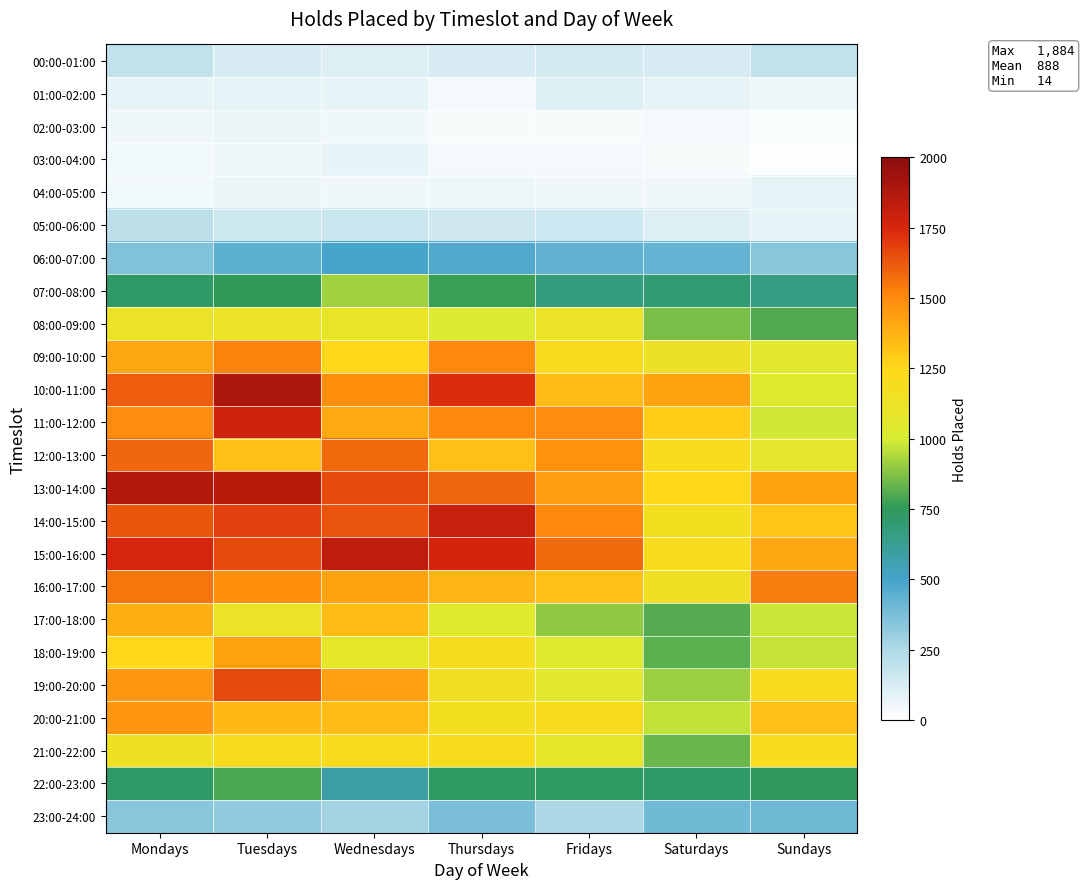

At which category is the sum across all series the highest?

Tuesdays